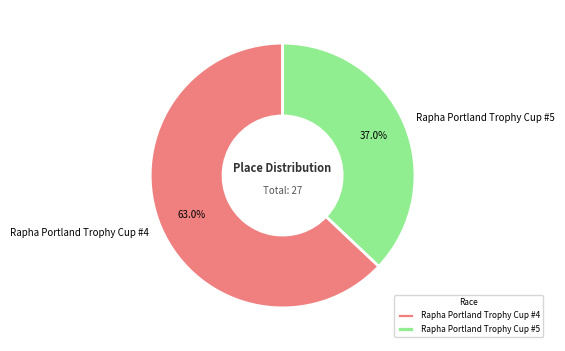

Which category has the smallest portion of the pie?

Rapha Portland Trophy Cup #5